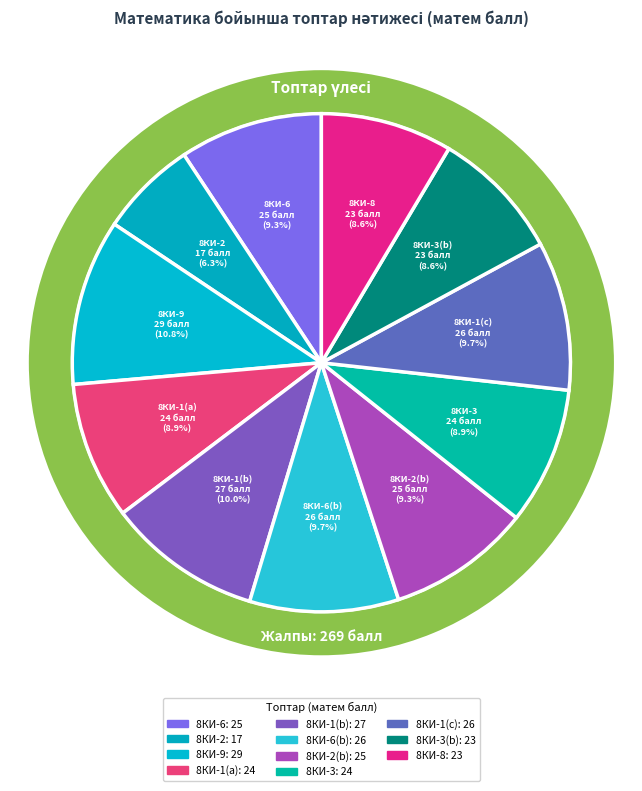

How many slices are in this pie chart?

11